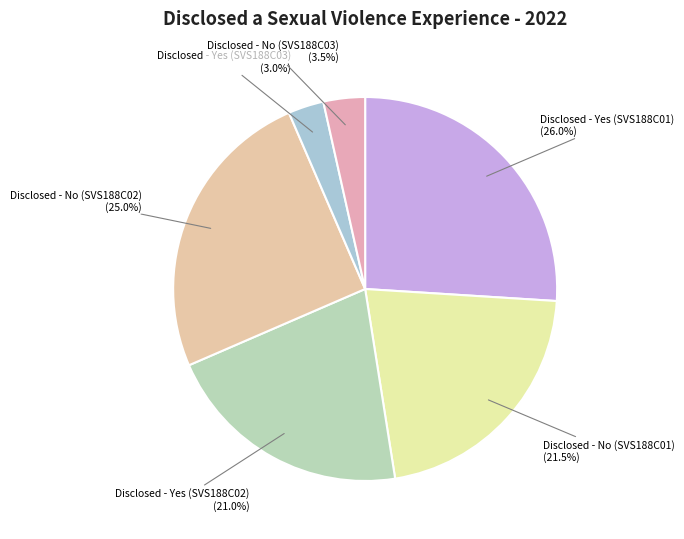

To the nearest percent, what is the combined percentage of Disclosed - No (SVS188C02) and Disclosed - Yes (SVS188C03)?

28%